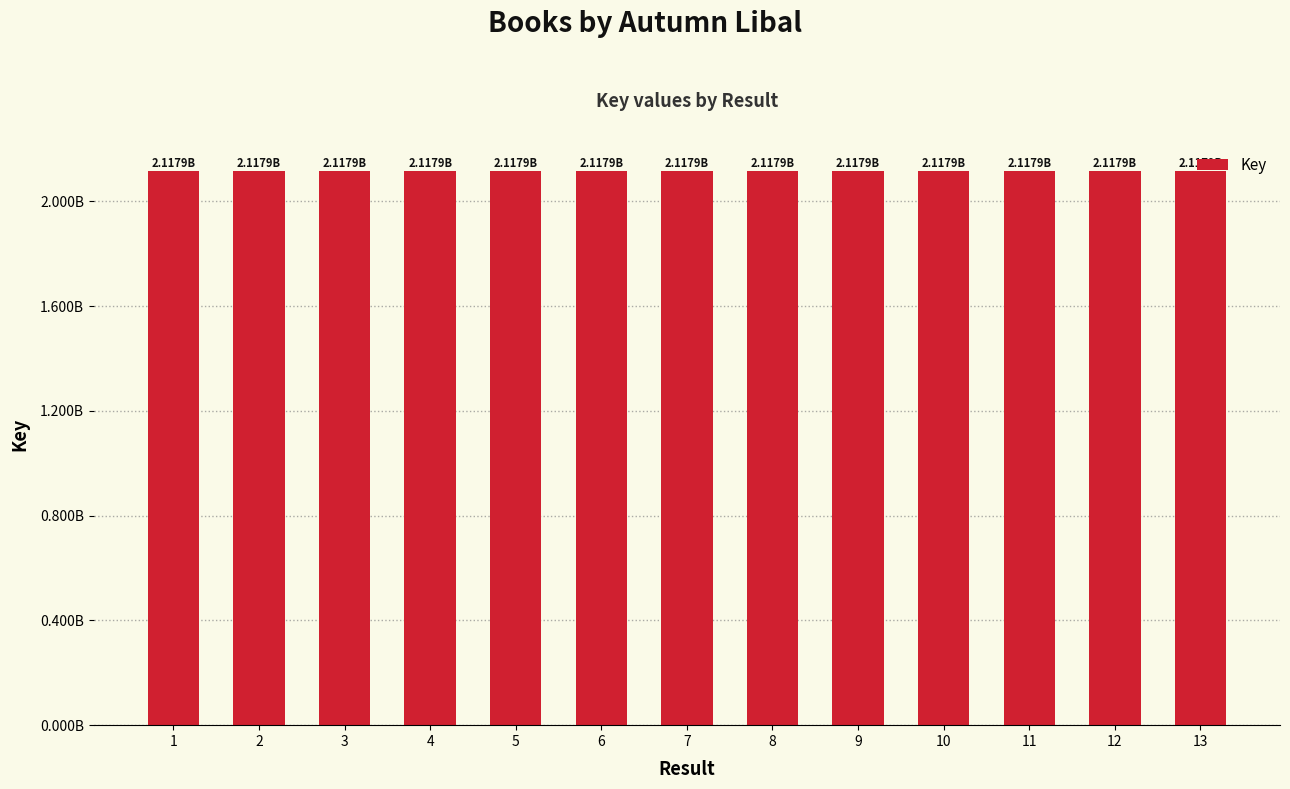

Reading left to right, what are all the values shown in this chart?

1=2117892451	2=2117883566	3=2117890841	4=2117885895	5=2117886660	6=2117890895	7=2117882727	8=2117884091	9=2117885685	10=2117883460	11=2117893196	12=2117887021	13=2117892228